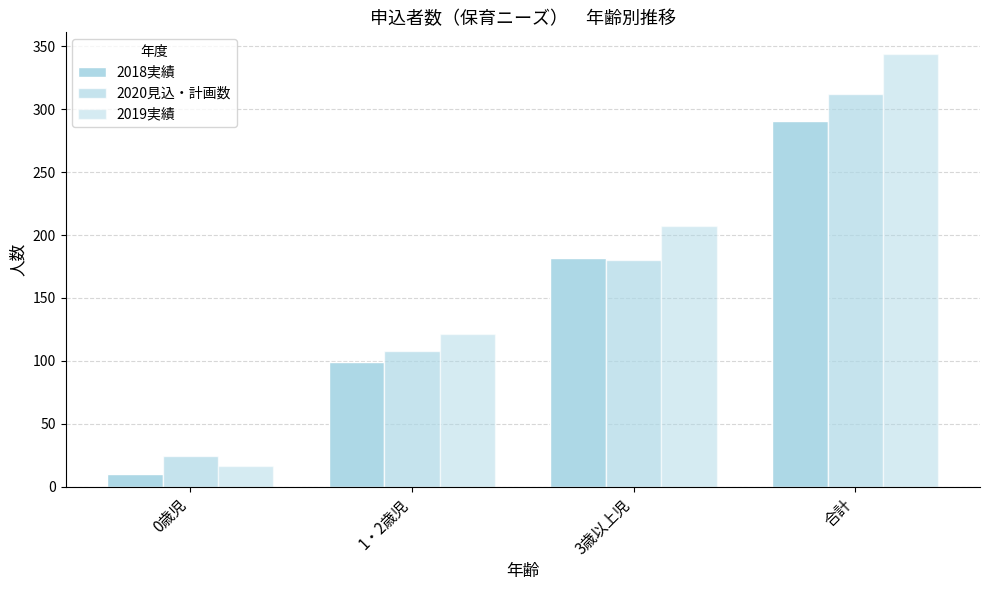

Reading left to right, extract all data points from this chart.

2018実績: 10	99	182	291
2020見込・計画数: 24	108	180	312
2019実績: 16	121	207	344